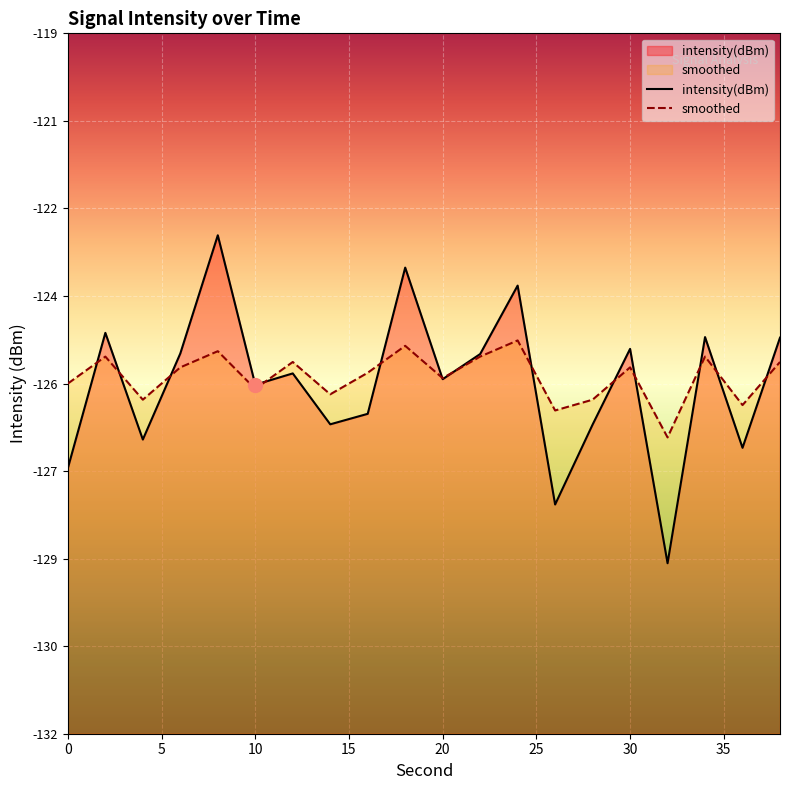

Rank the series by their average value, from lowest to highest.

intensity(dBm), smoothed